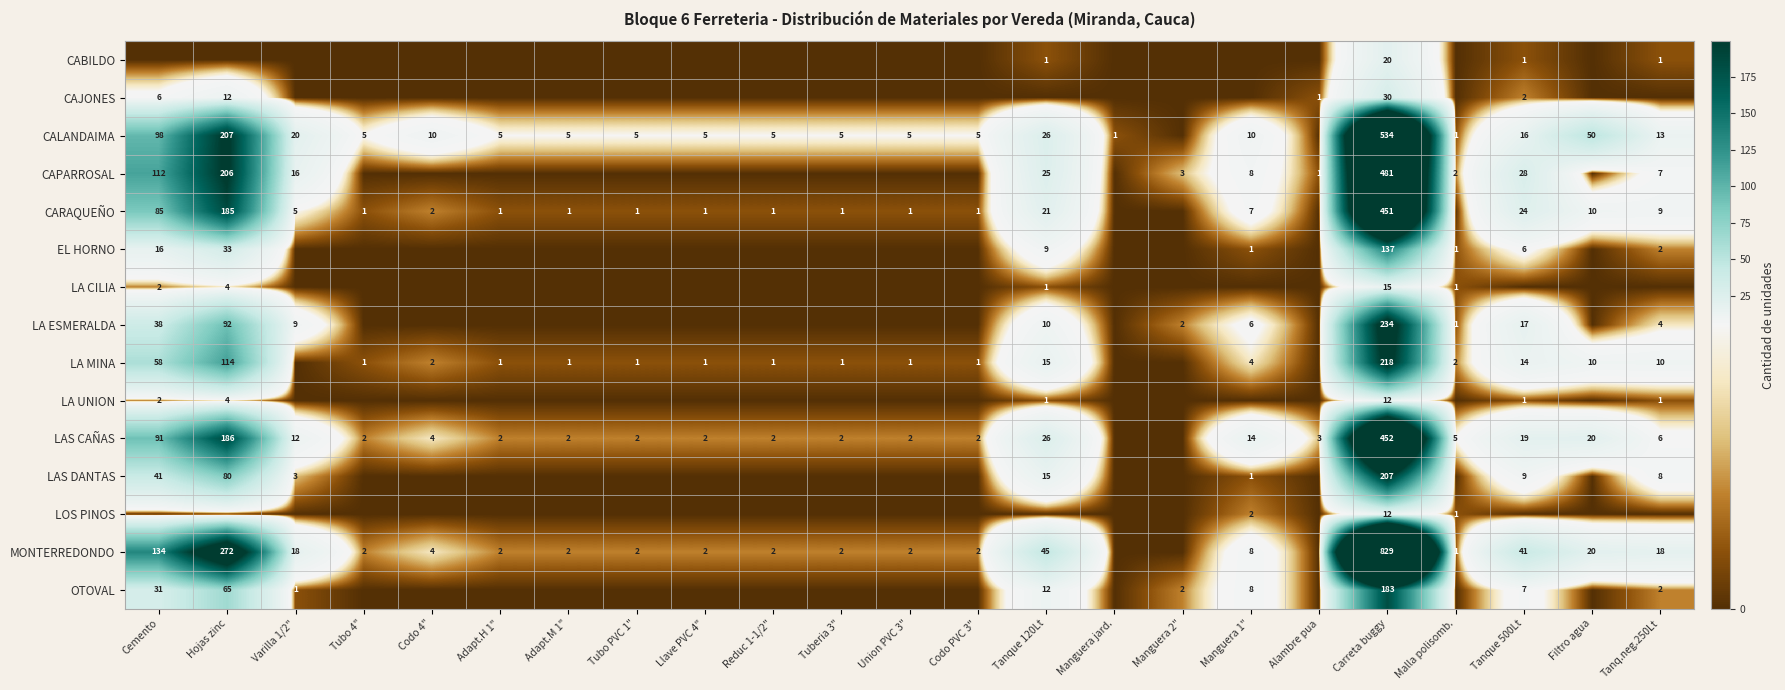

The LAS DANTAS series shows 4 at Varilla 1/2". True or false?

False